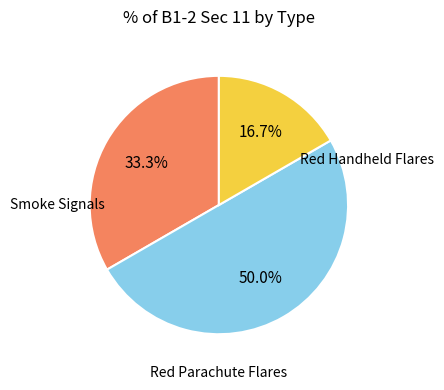

How many segments does this pie chart have?

3